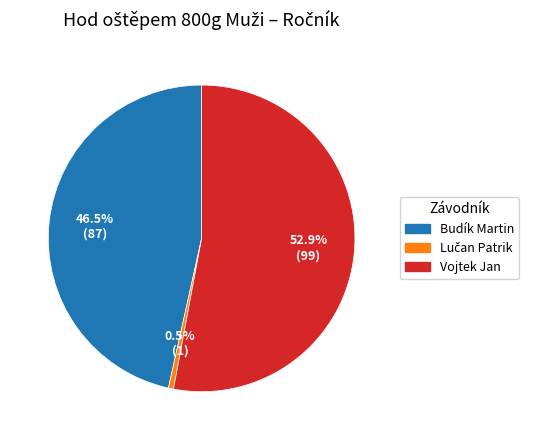

To the nearest percent, what is the difference between the largest and smallest slice percentages?

52%